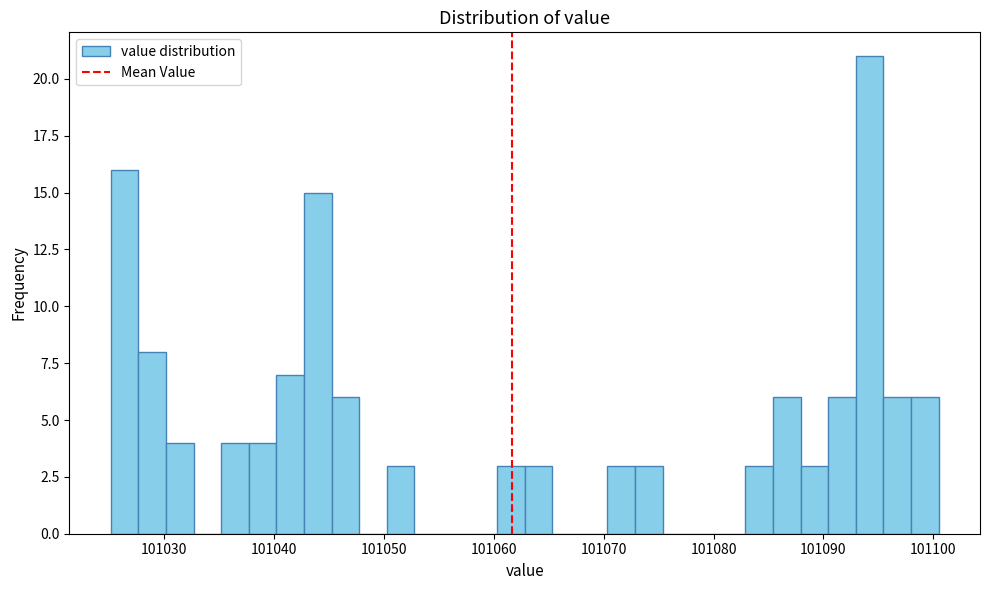

Read against the x-axis, roughly where is the centre of the tallest bar?

101094